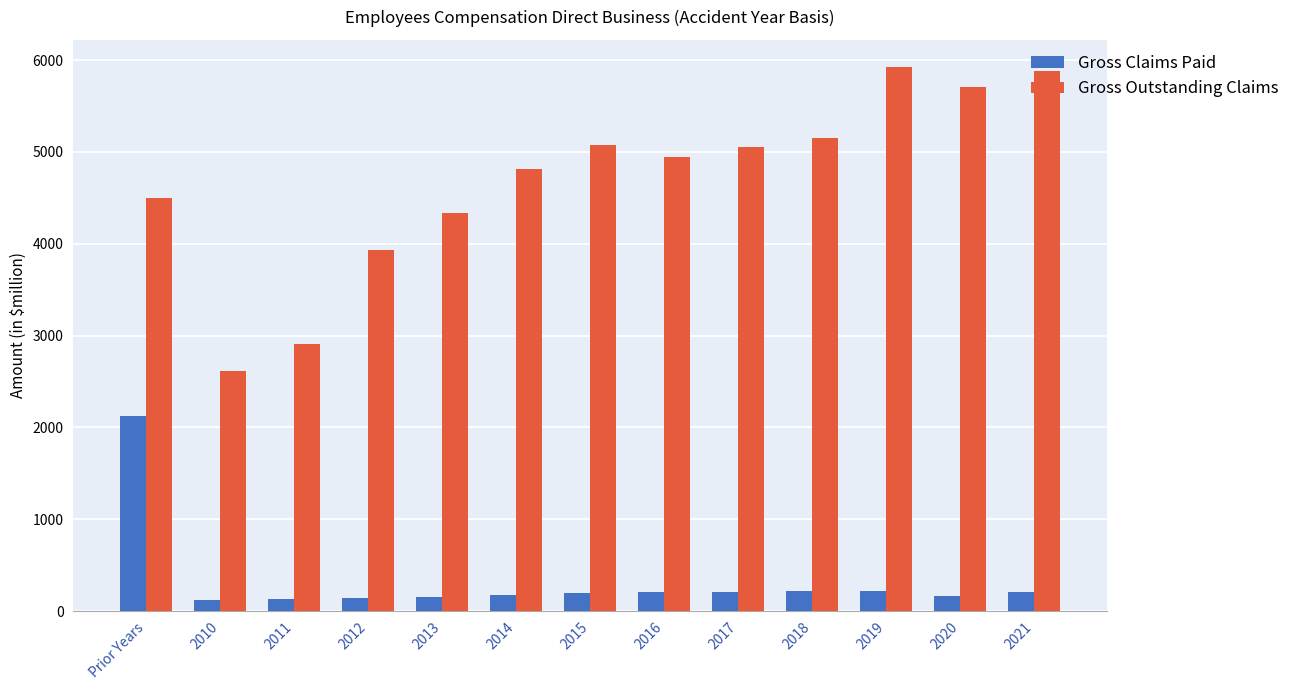

What is the highest value of the Gross Claims Paid series?

2129.3